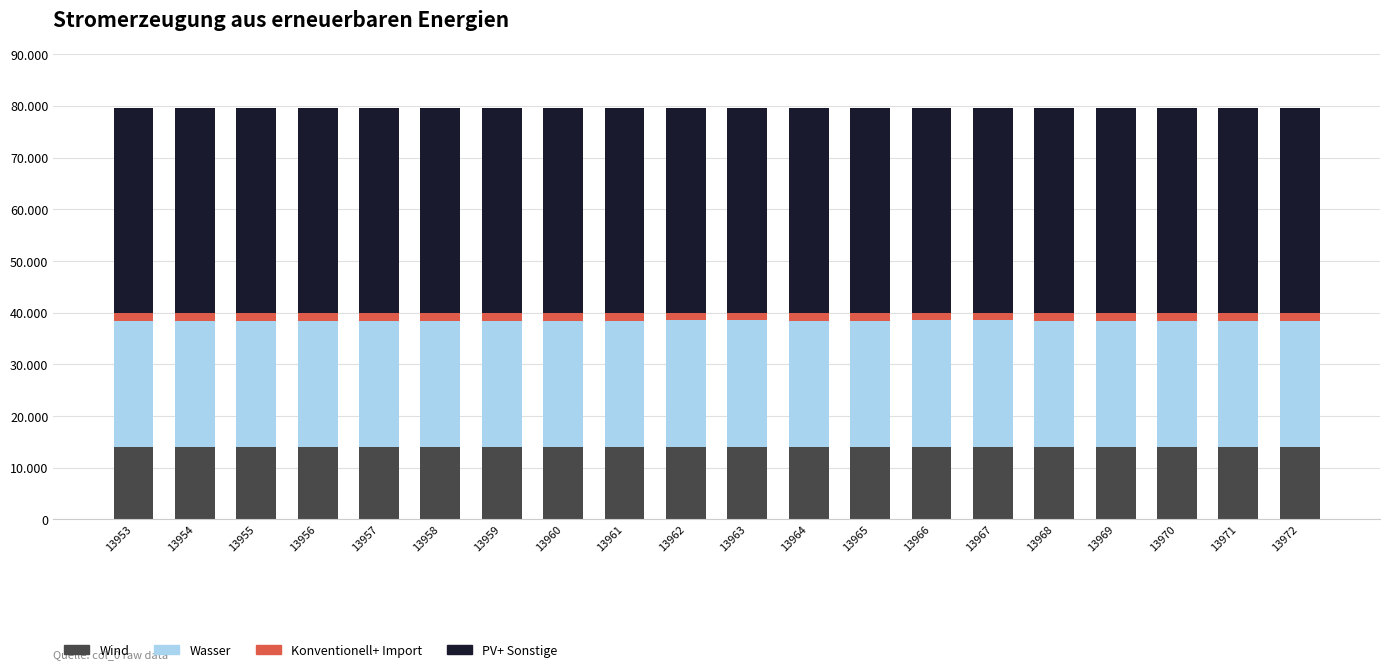

Are the bars grouped side by side (vs. stacked)?

No